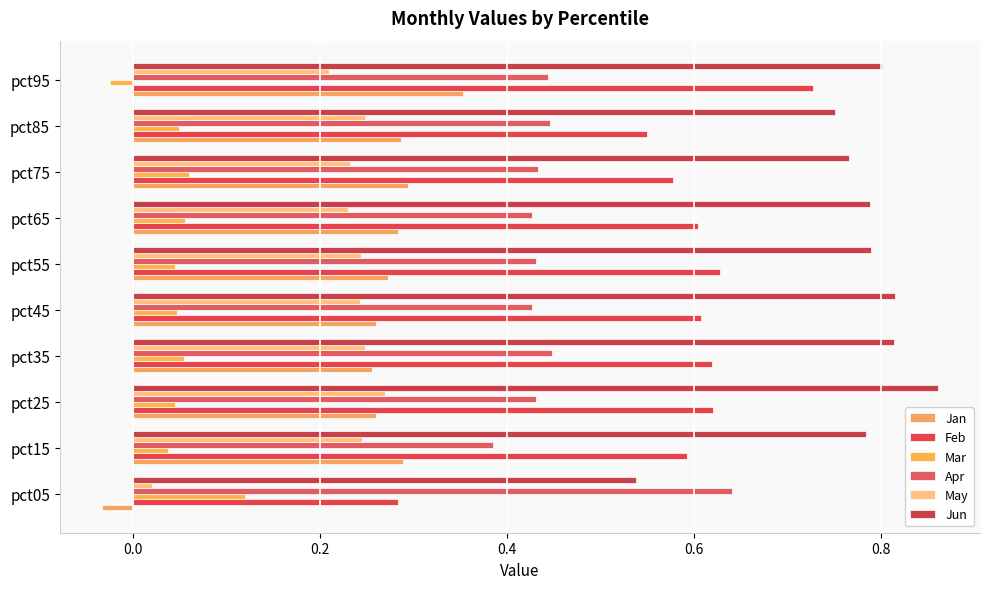

At which label does Jun reach its minimum?

pct05